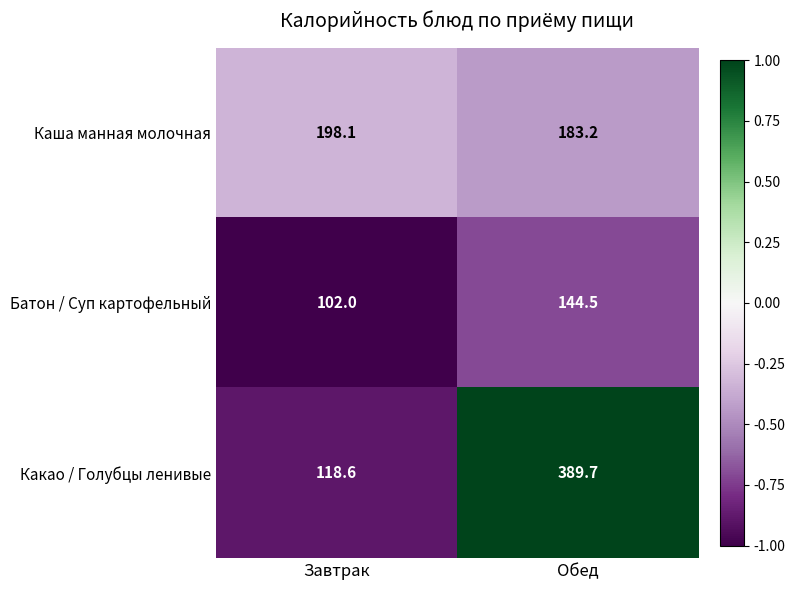

Is it true that Каша манная молочная equals 183.2 at Обед?

True